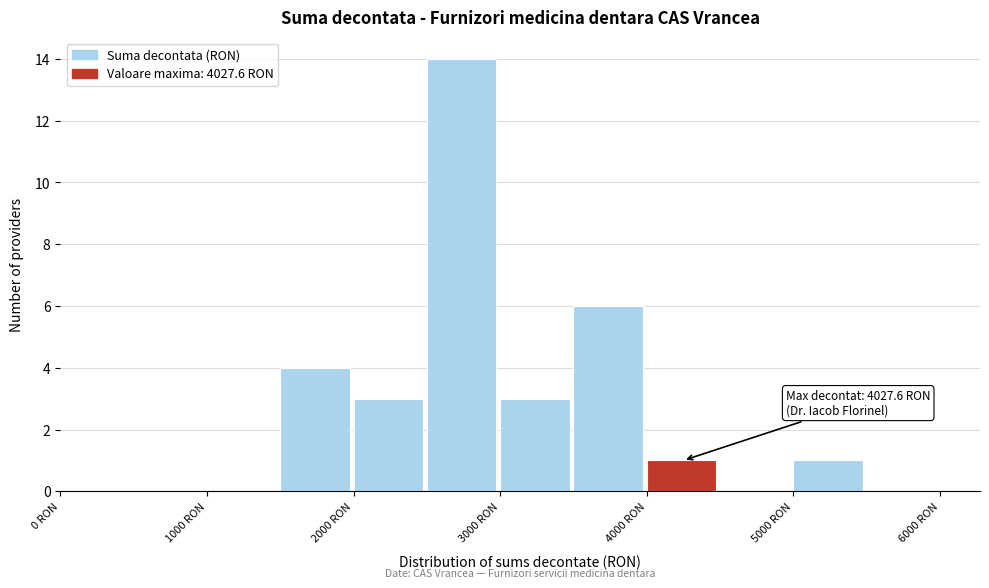

Over which range of the x-axis is the bar tallest?

2500 to 3000